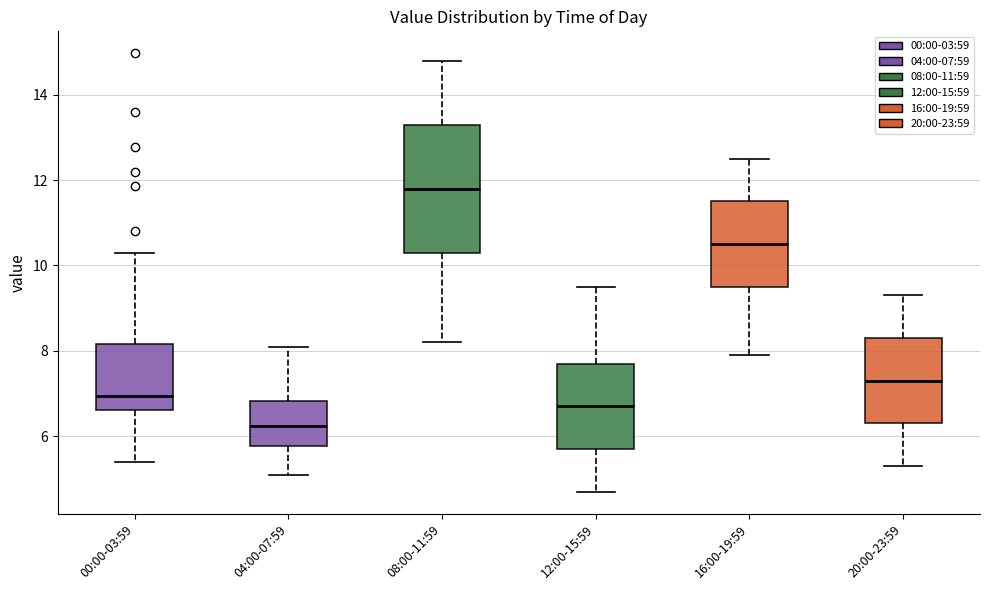

Reading left to right, transcribe this box plot: for each box, give where its median line is, the range the box spans, and where its two whiskers end, as read against the y-axis. The values are not printed on the chart, so give them approximately, as read against the axis.

00:00-03:59: median 7.0, box 6.6 to 8.2, whiskers 5.4 to 10.4
04:00-07:59: median 6.2, box 5.8 to 6.8, whiskers 5.2 to 8.2
08:00-11:59: median 11.8, box 10.4 to 13.4, whiskers 8.2 to 14.8
12:00-15:59: median 6.8, box 5.8 to 7.8, whiskers 4.8 to 9.6
16:00-19:59: median 10.6, box 9.6 to 11.6, whiskers 8.0 to 12.6
20:00-23:59: median 7.4, box 6.4 to 8.4, whiskers 5.4 to 9.4